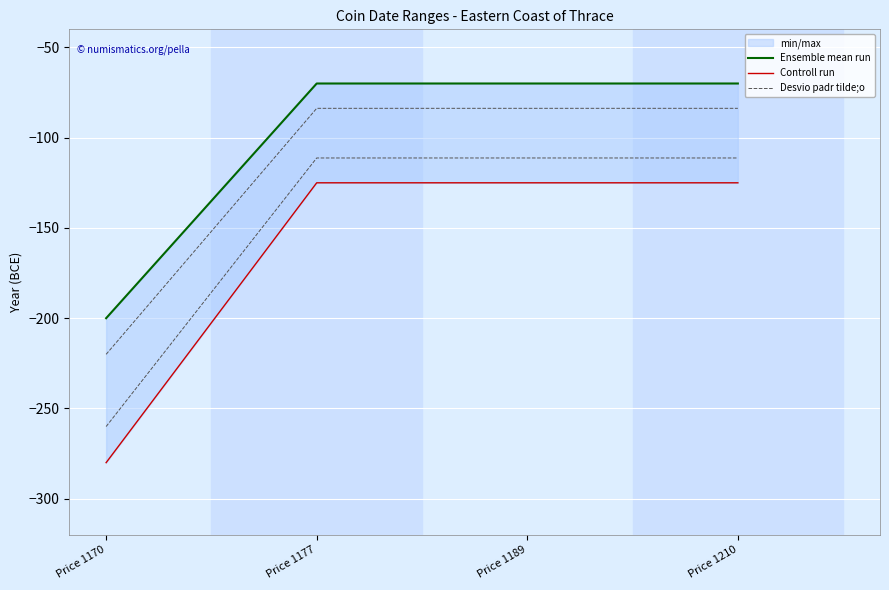

What value does the Controll run series have at Price 1177?

-125.0